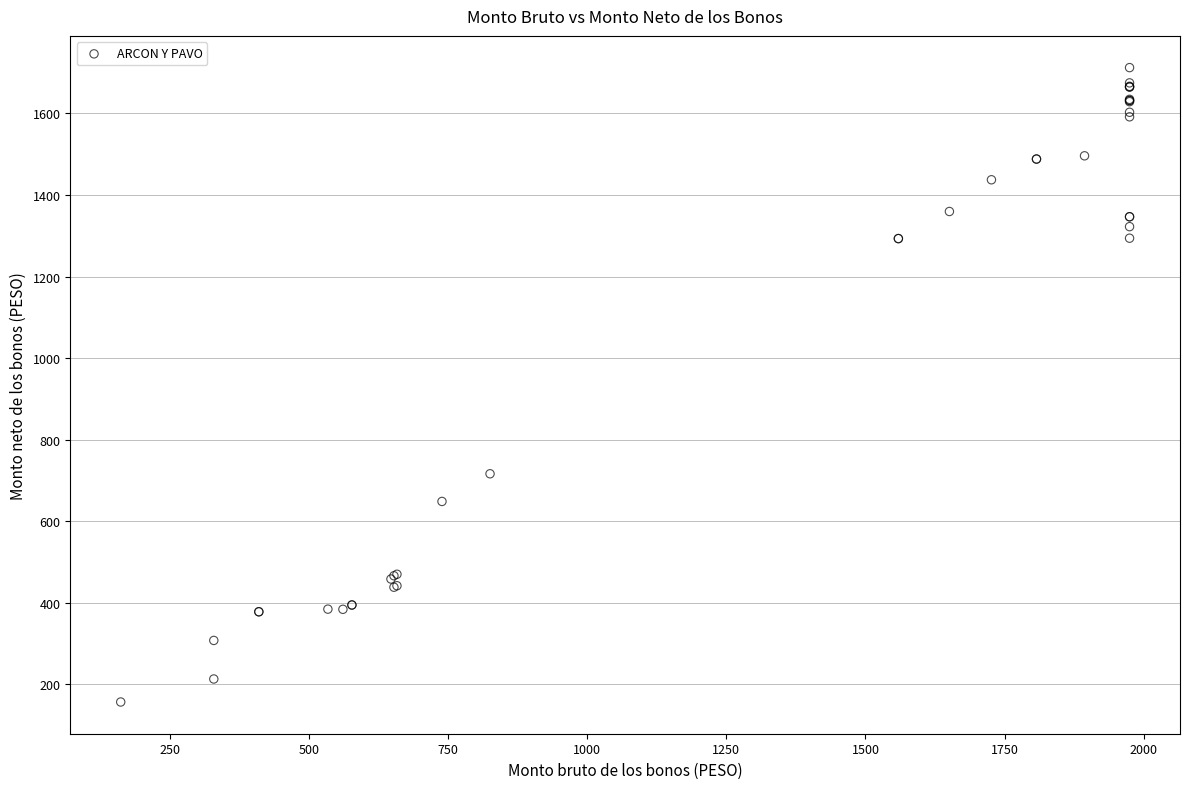

What Y value in the scatter plot is closest to 934?

716.1